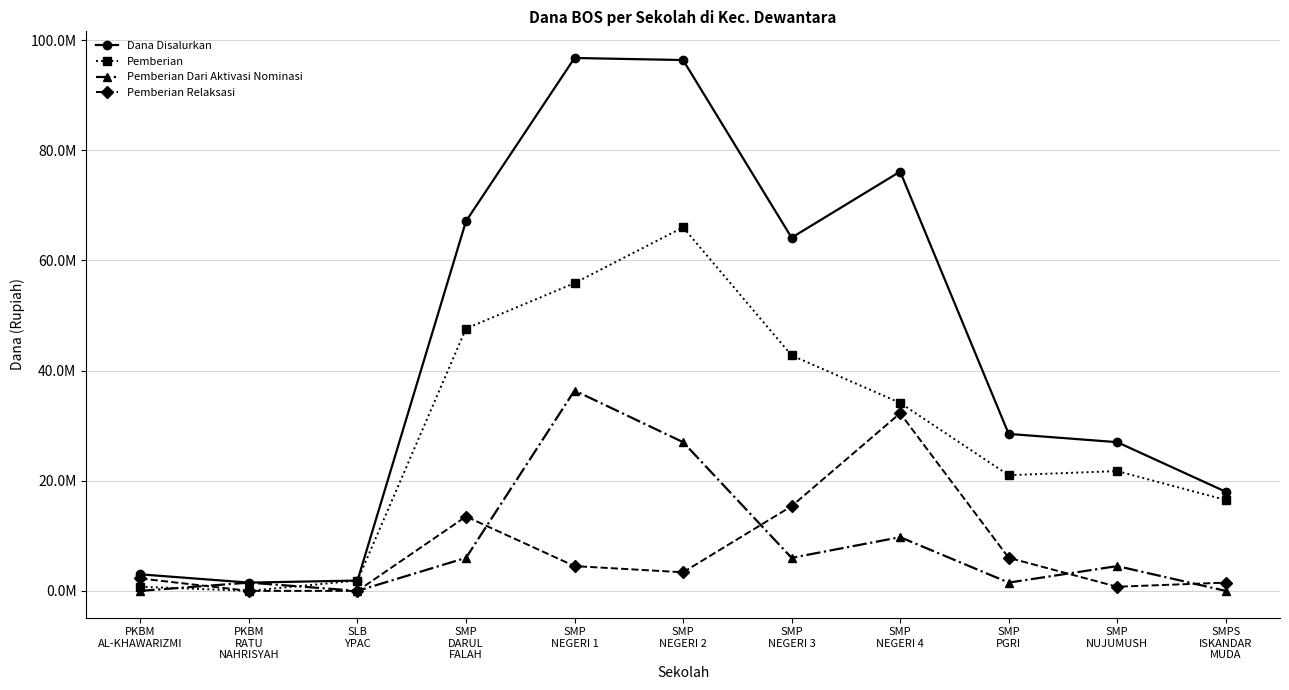

True or false: Pemberian has more than 2 points higher than both neighbors.

False